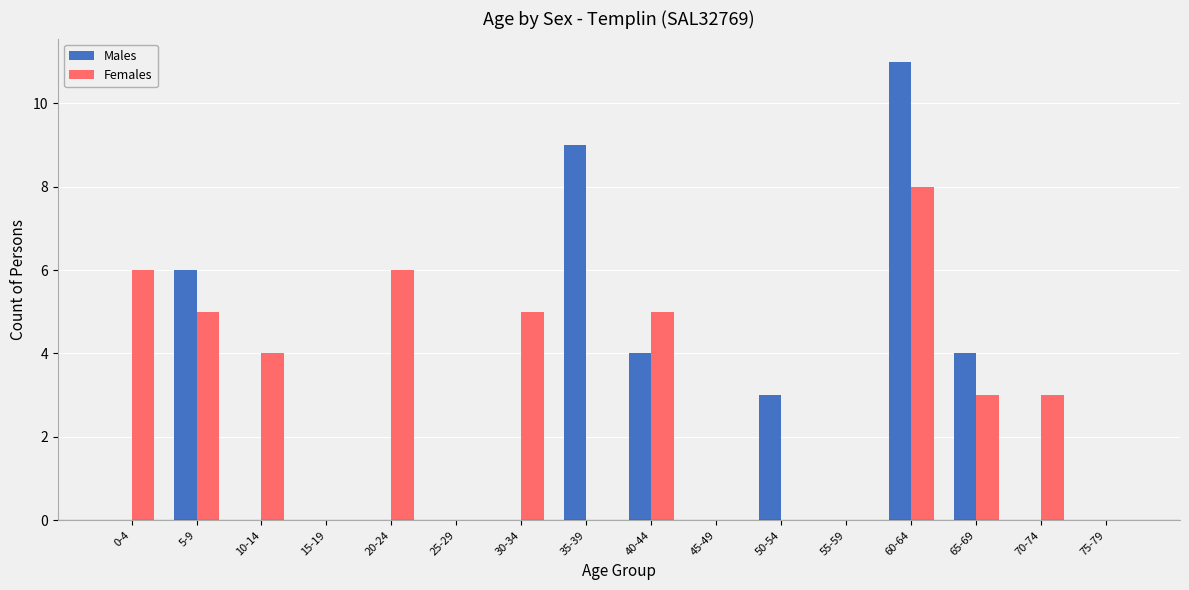

Reading left to right, list all the values displayed in this chart.

Males: 0	6	0	0	0	0	0	9	4	0	3	0	11	4	0	0
Females: 6	5	4	0	6	0	5	0	5	0	0	0	8	3	3	0